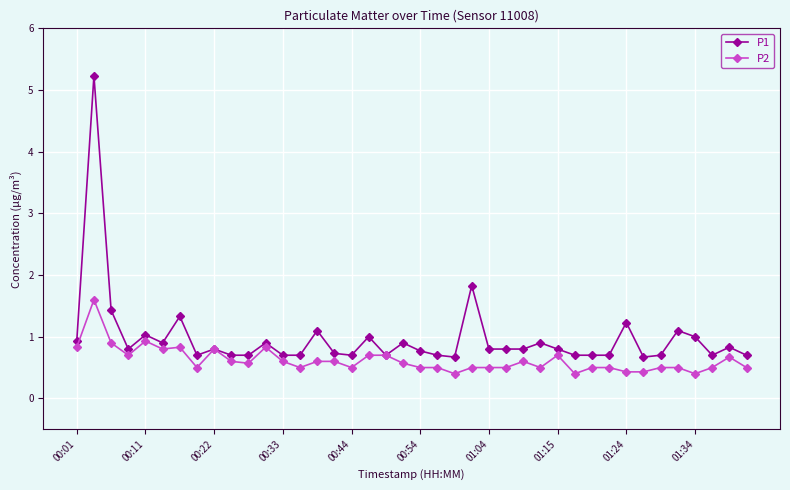

What is the value of the P2 point at the 2nd from the left?

1.6